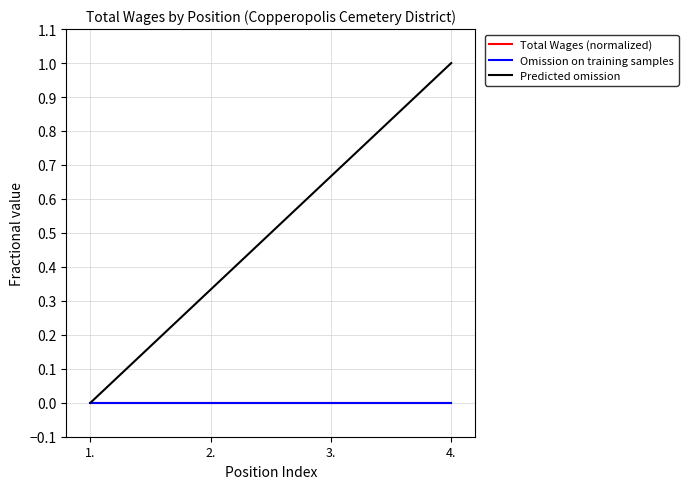

Does the chart have visible grid lines?

Yes